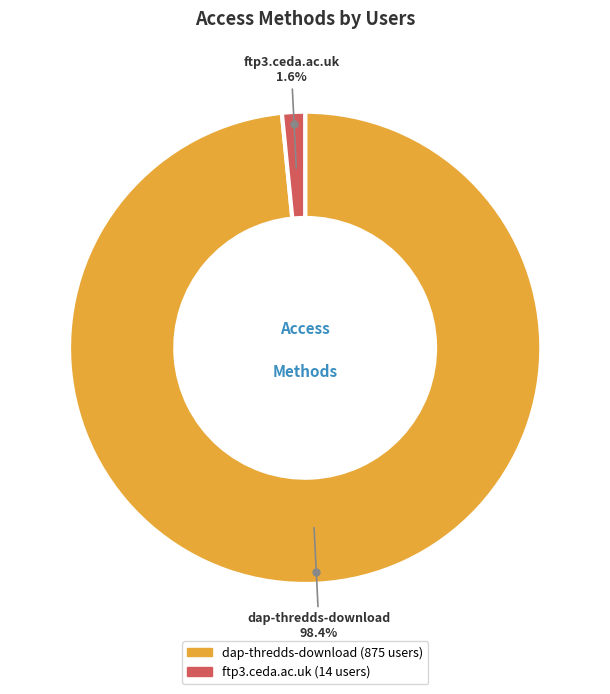

Count the number of slices in the pie.

2